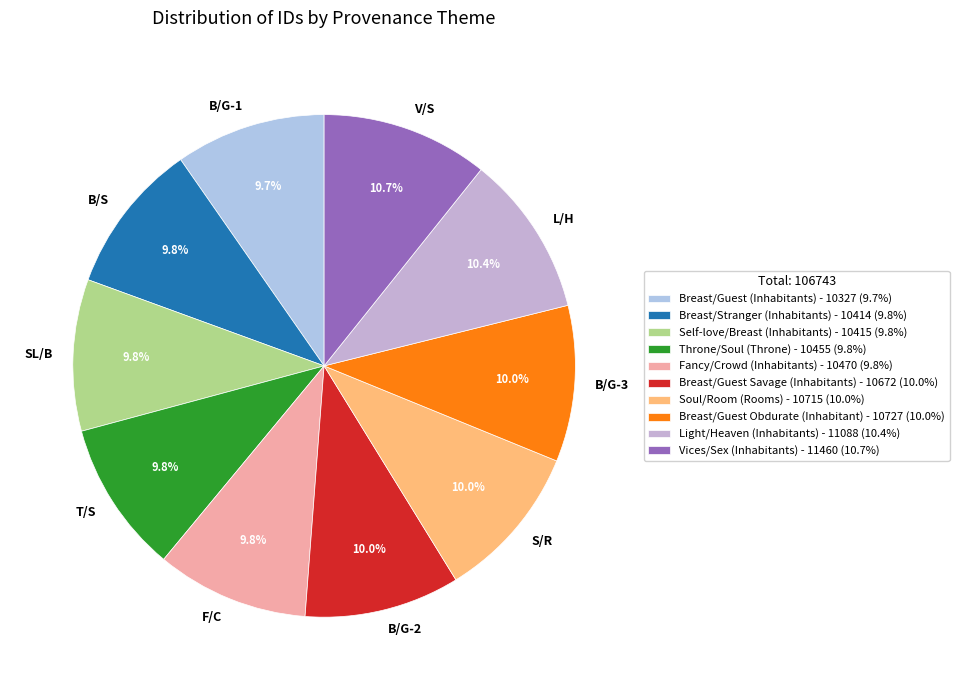

Combined, do Breast/Guest (Inhabitants) and Breast/Guest Obdurate (Inhabitant) account for over 50%?

No